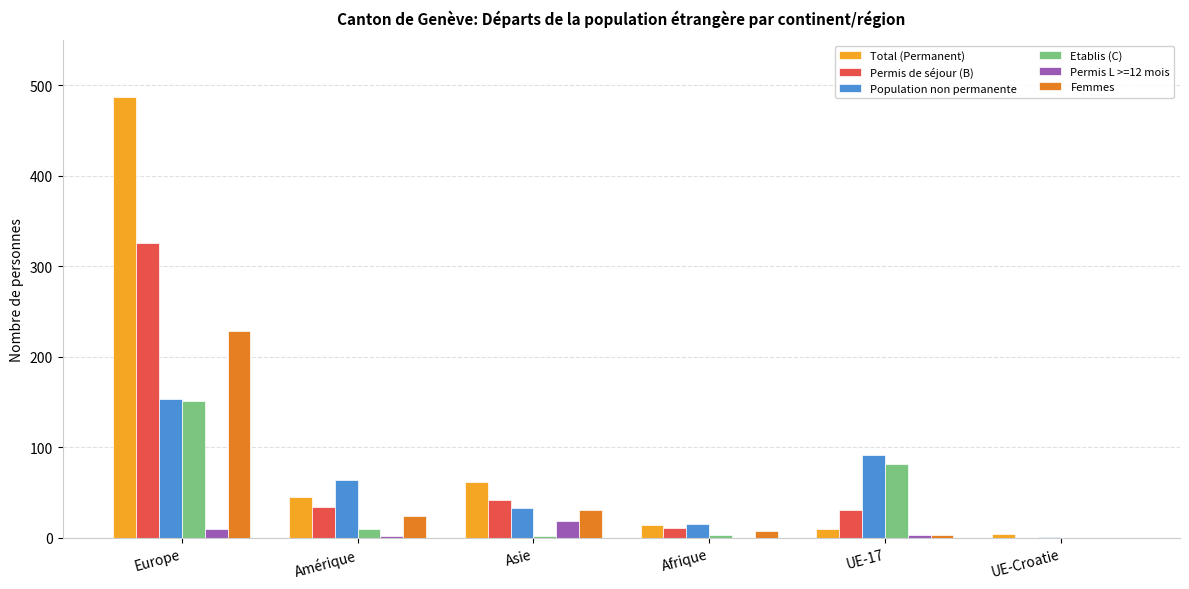

Which category has the highest value in the Population non permanente series?

Europe